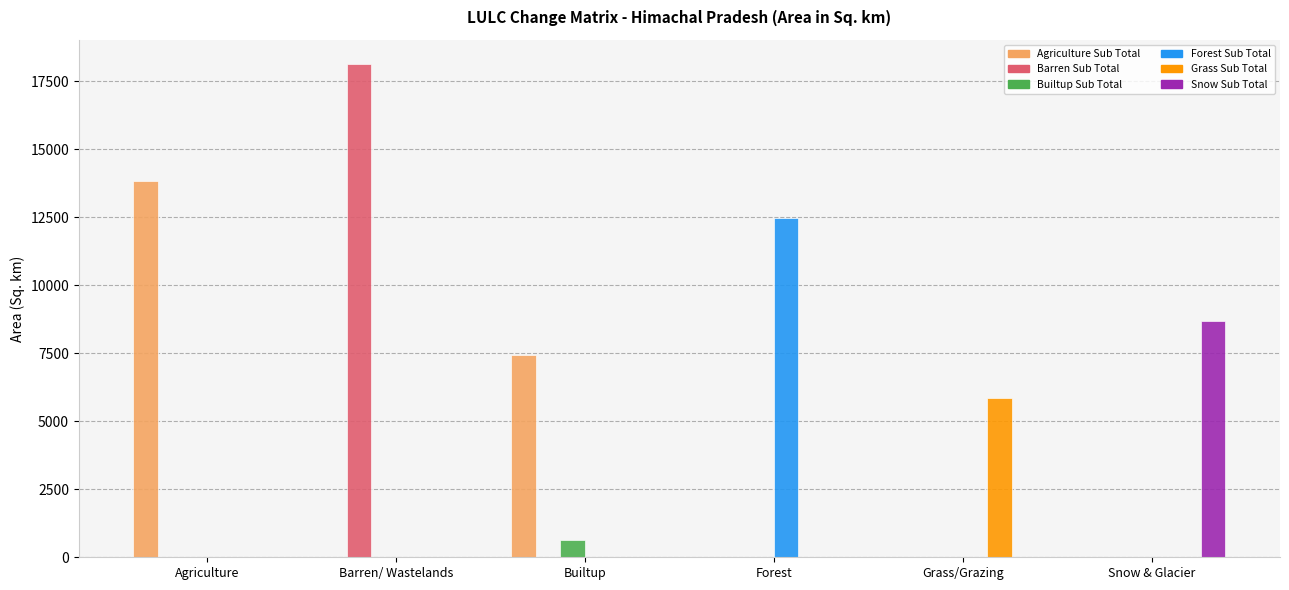

At which category is the sum across all series the highest?

Barren/ Wastelands